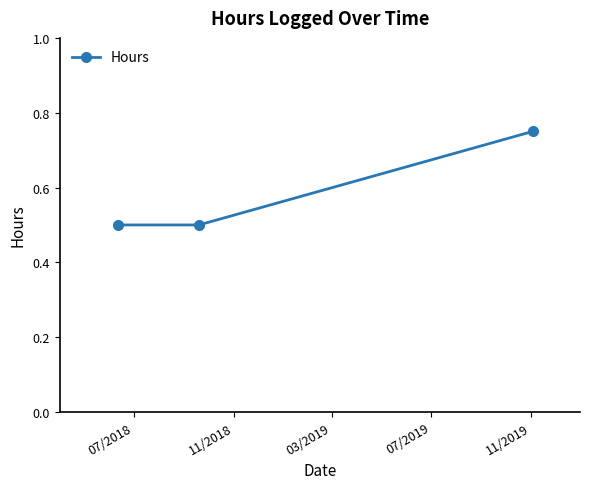

What is the smallest value displayed?

0.5